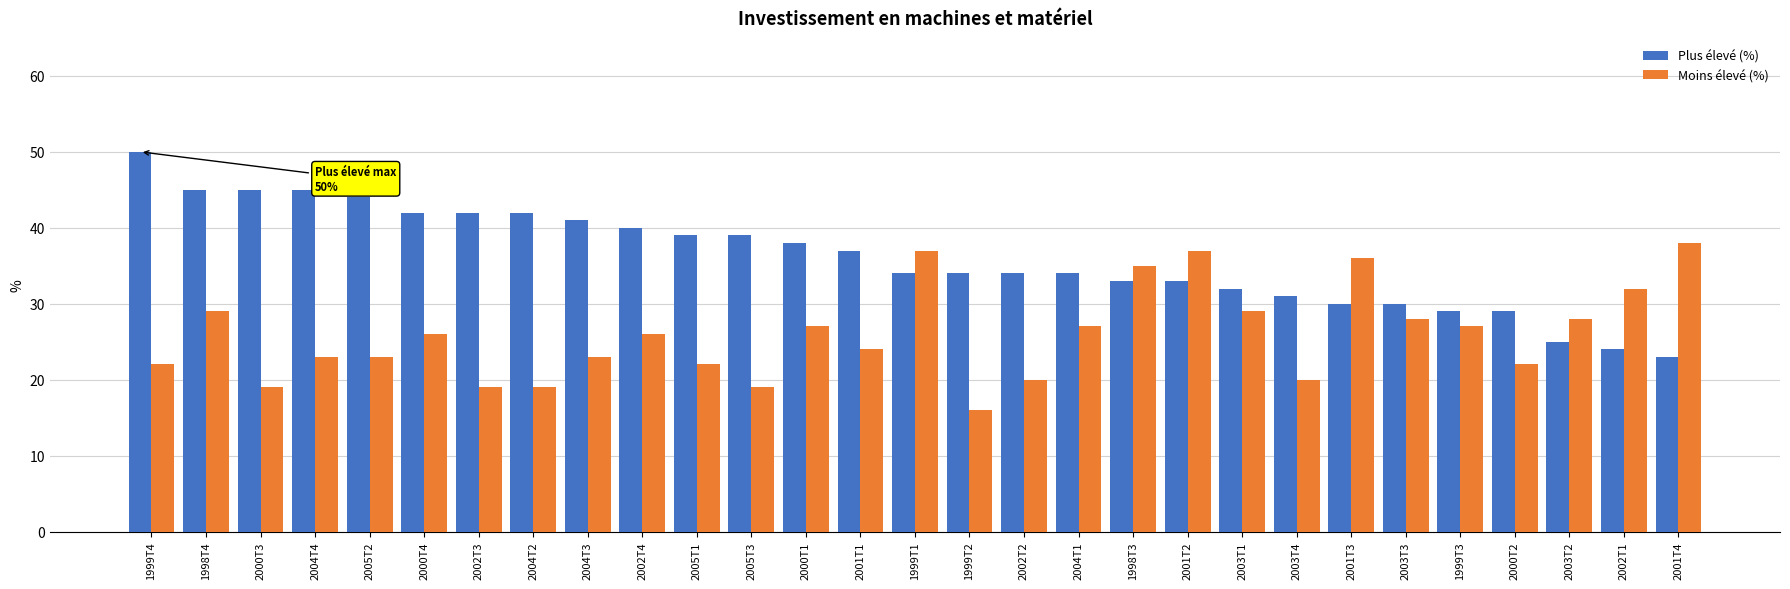

At 1999T3, list the series in order from smallest to largest.

Moins élevé (%), Plus élevé (%)